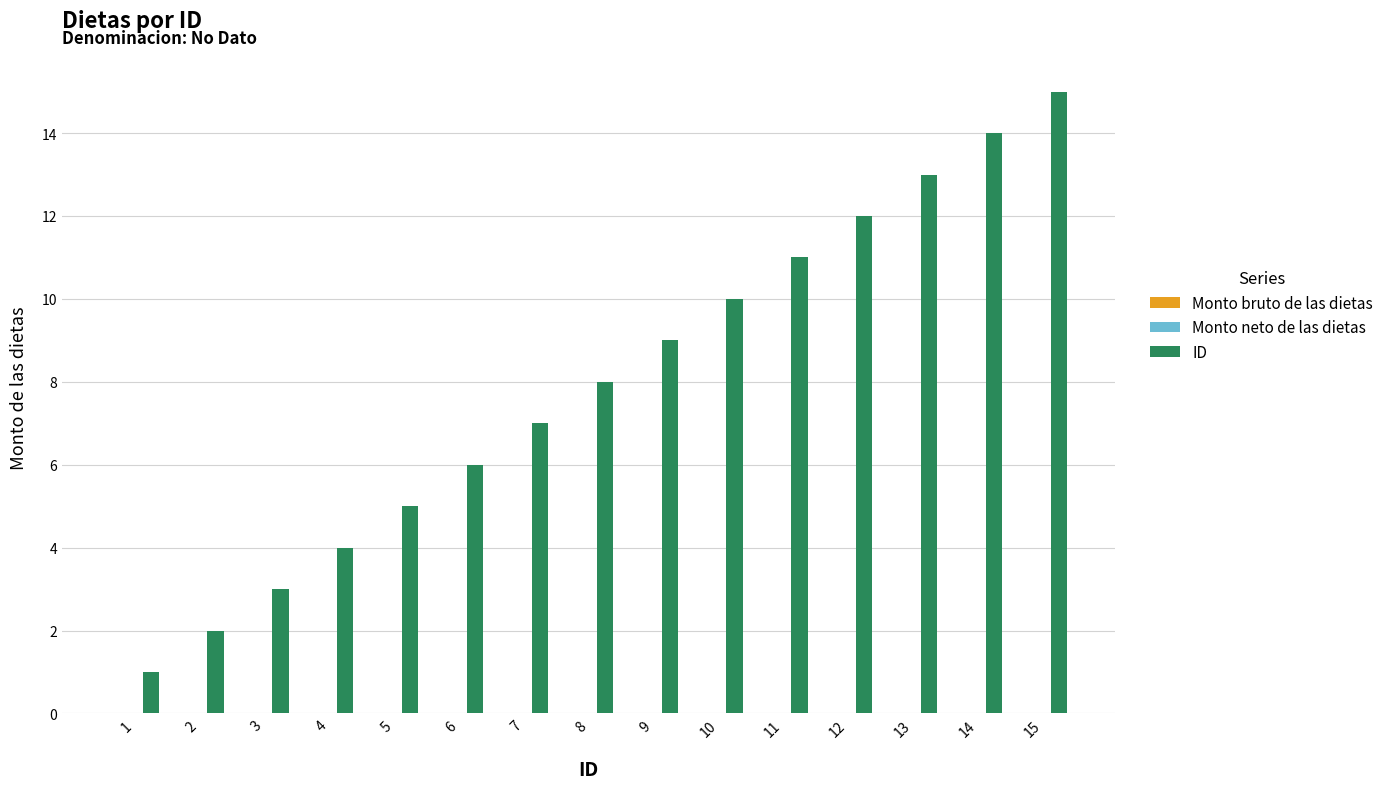

Which label corresponds to the largest value in the chart?

15